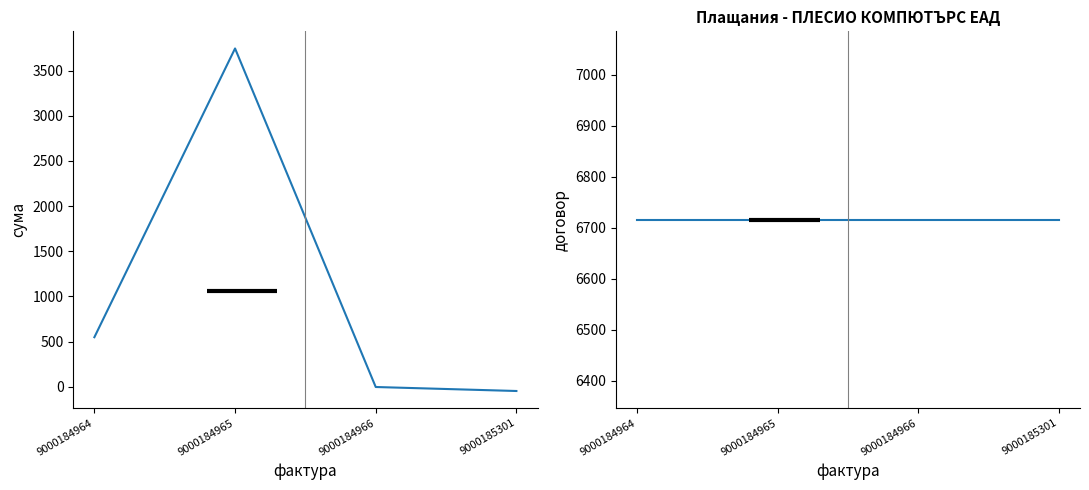

The сума series shows 548.8 at 9000184964. True or false?

True